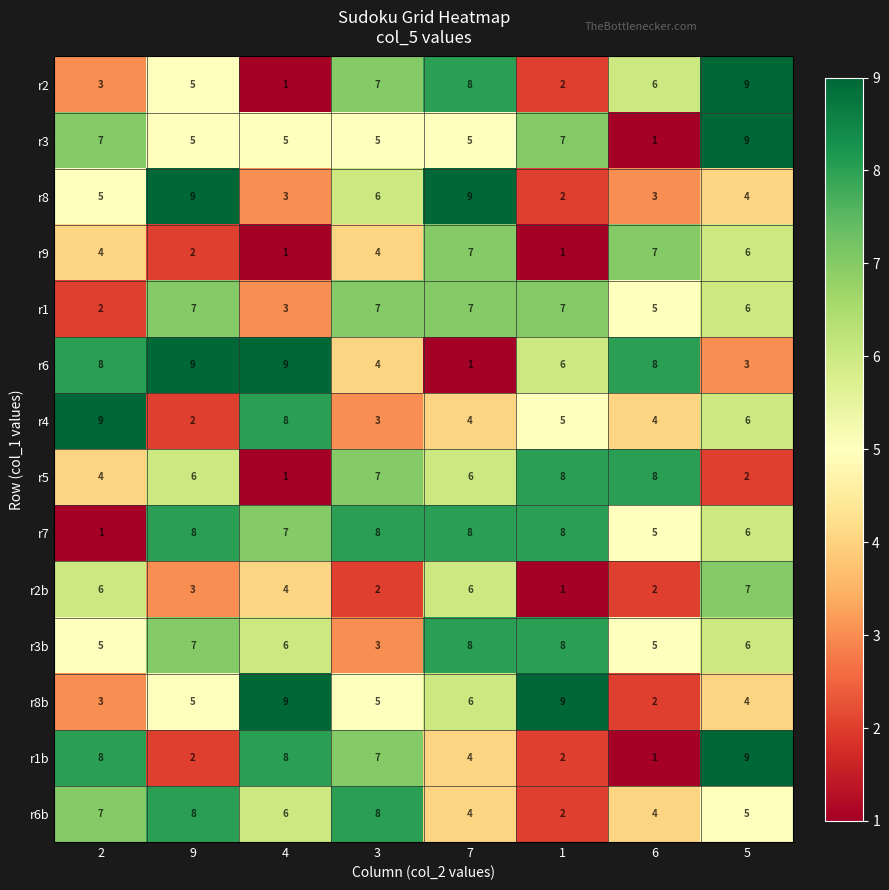

What is the spread (max minus min) of values at 5?

7